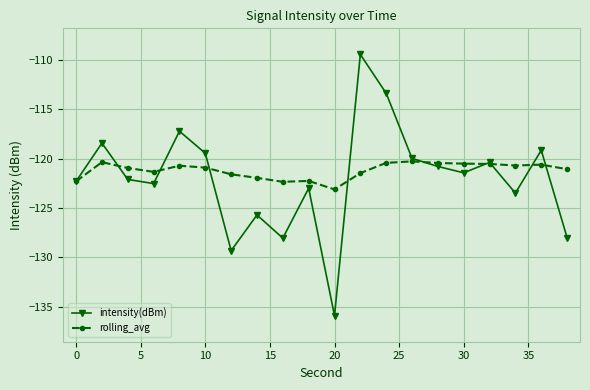

What is the minimum value shown in the chart?

-135.9